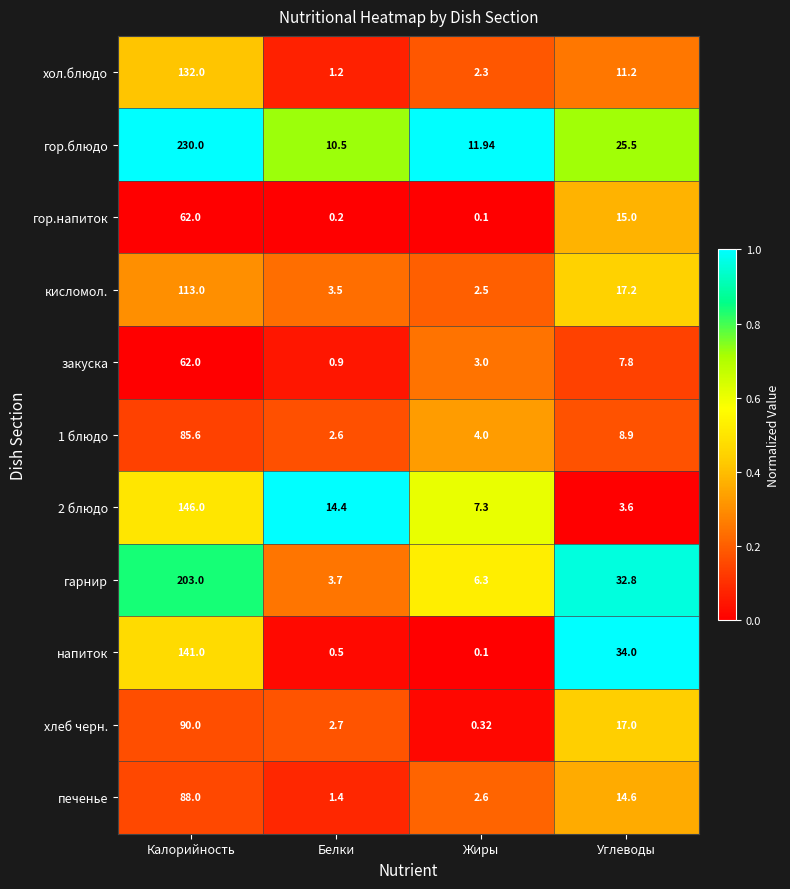

Which series has the widest spread of values?

гор.блюдо